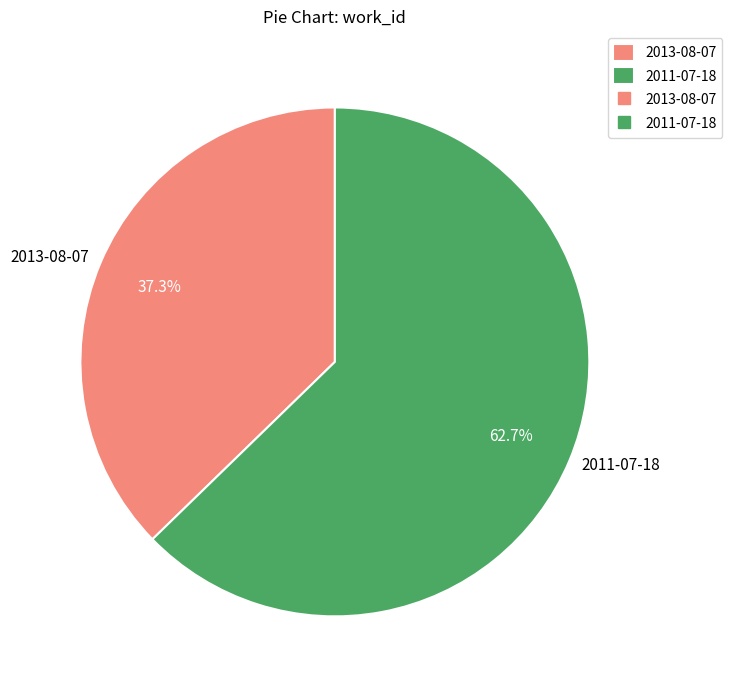

Is it true that 2013-08-07 is 51% of the pie?

False